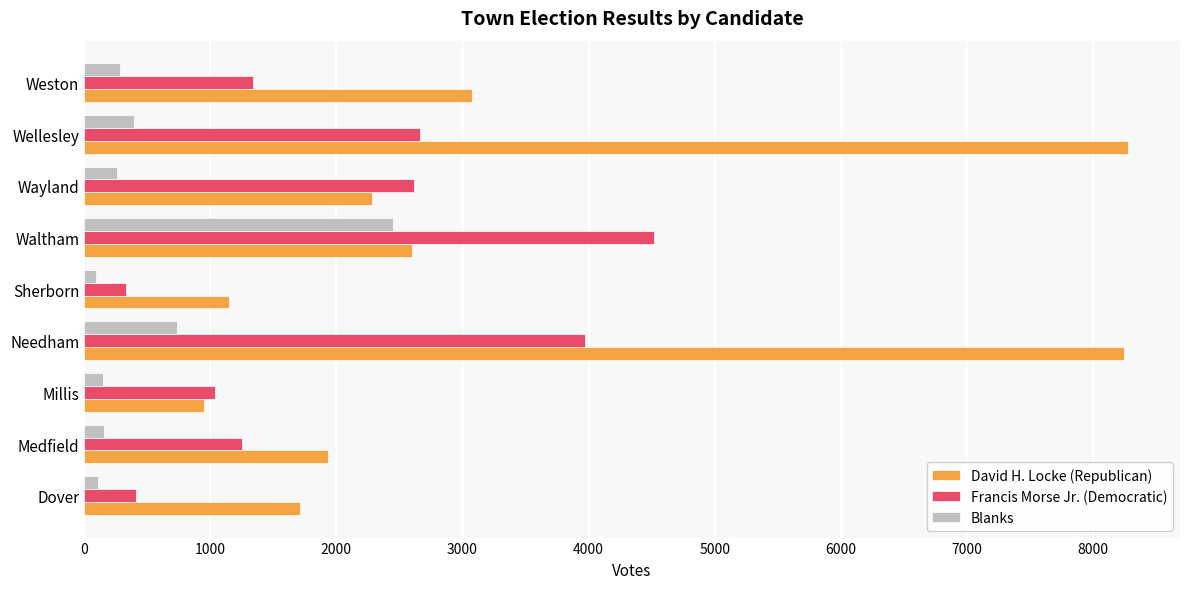

What is the lowest value of the Blanks series?

92